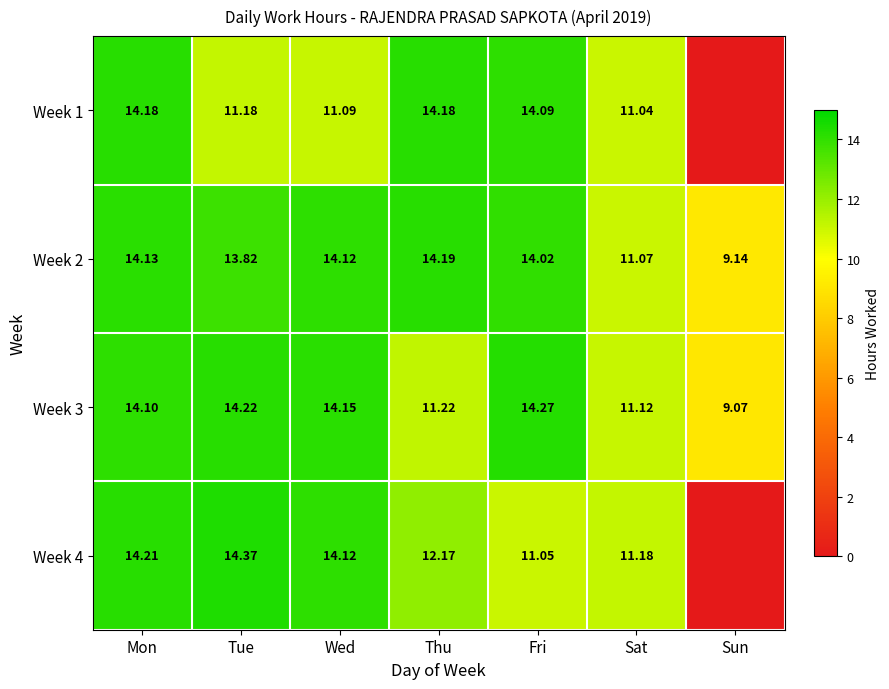

Is the value of Week 4 at Wed greater than the value of Week 3 at Wed?

No